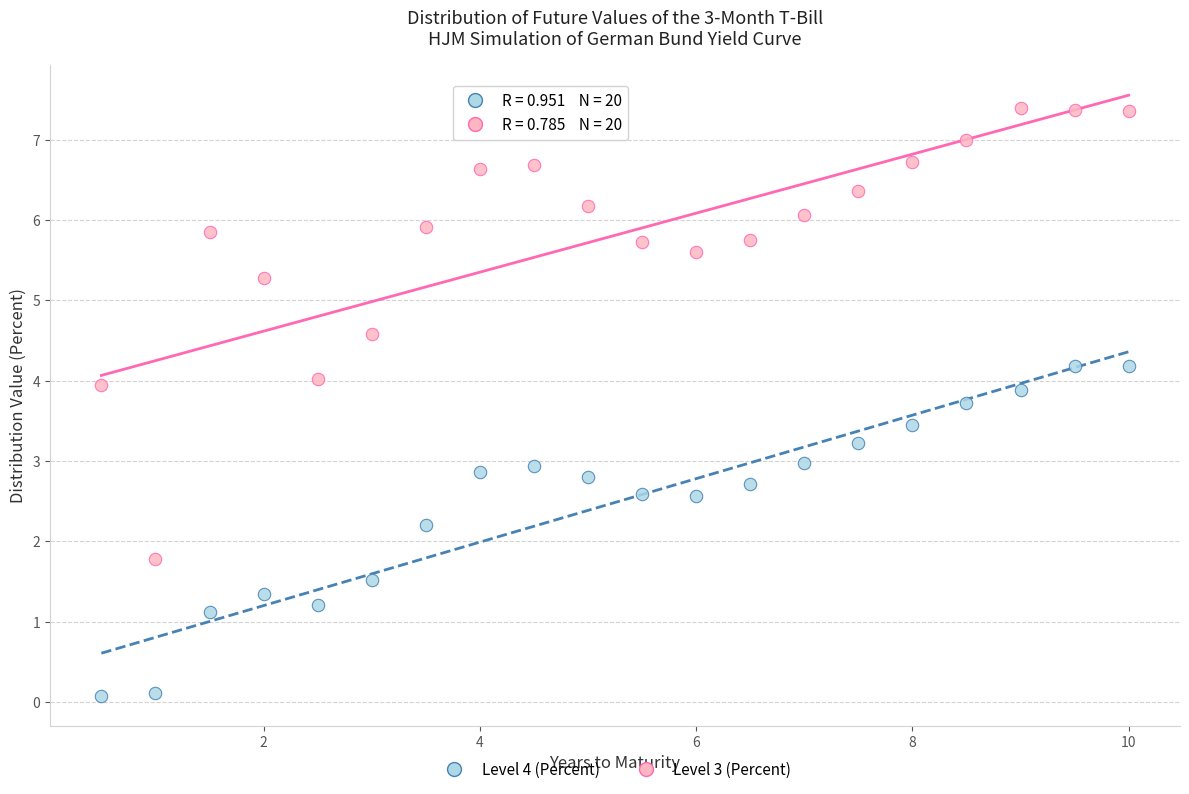

Which series reaches the minimum Y coordinate?

Level 4 (Percent)